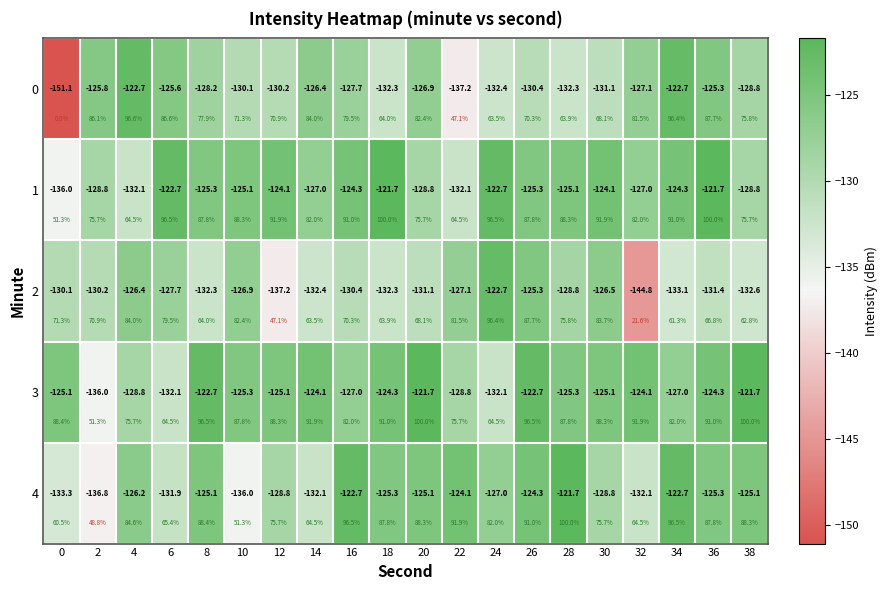

Which category has the highest value in the 1 series?

18